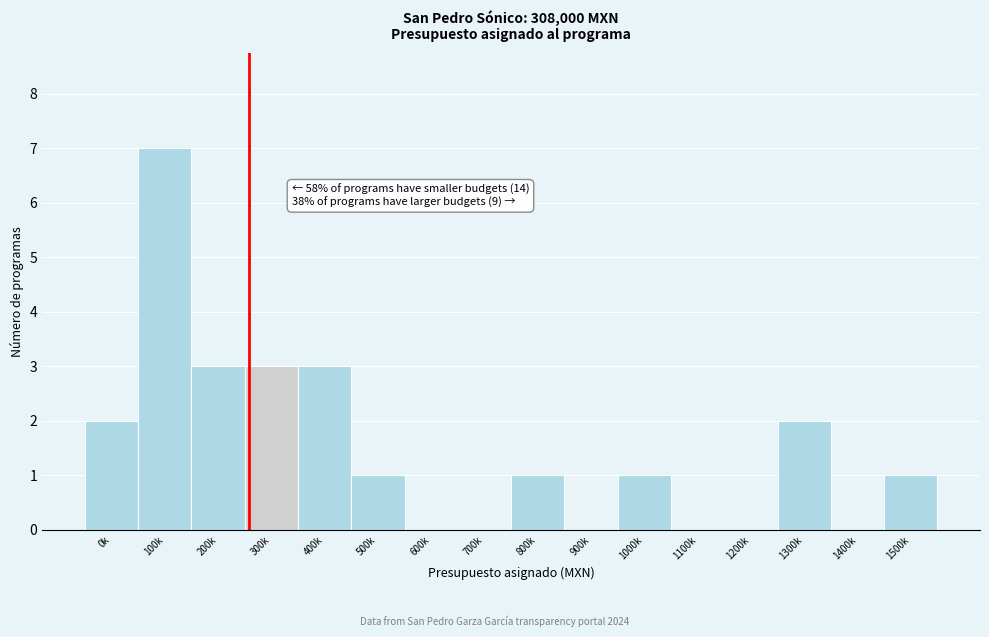

Reading left to right, list all the values displayed in this chart.

0k=2	100k=7	200k=3	300k=3	400k=3	500k=1	600k=0	700k=0	800k=1	900k=0	1000k=1	1100k=0	1200k=0	1300k=2	1400k=0	1500k=1